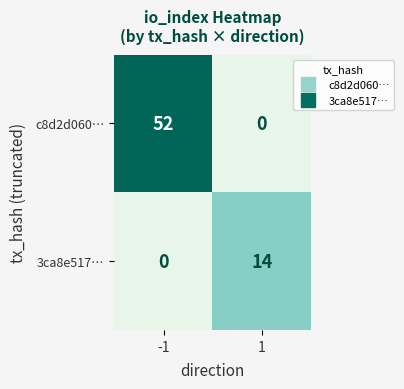

What is the highest value of the 3ca8e517… series?

14